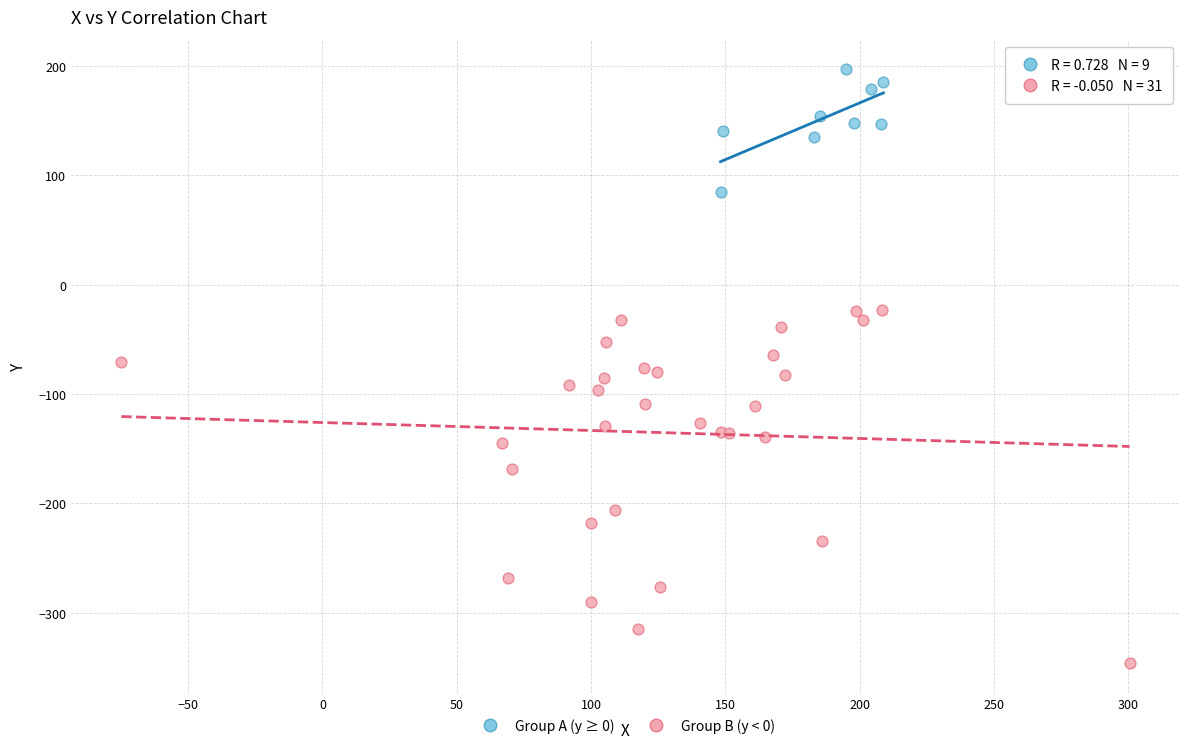

Which series contains the lowest Y value?

Group B (y < 0)